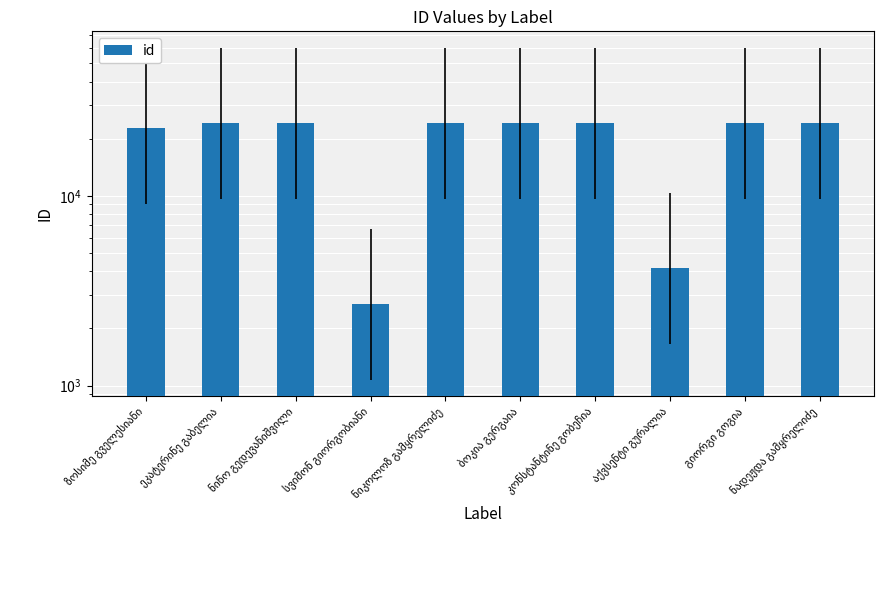

The chart shows a value of 11871 at ეკატერინე გაბელია. True or false?

False